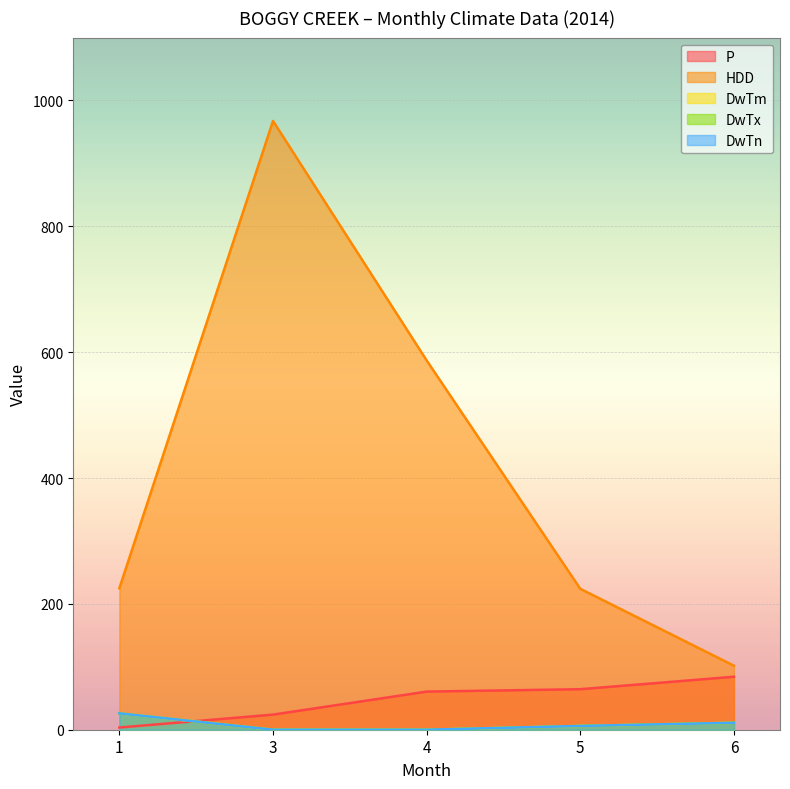

Which series has the largest range (max minus min)?

HDD